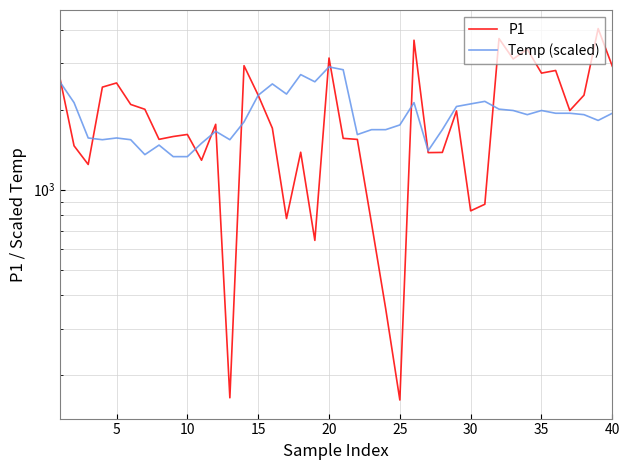

What is the average value of the Temp (scaled) series?

1912.8